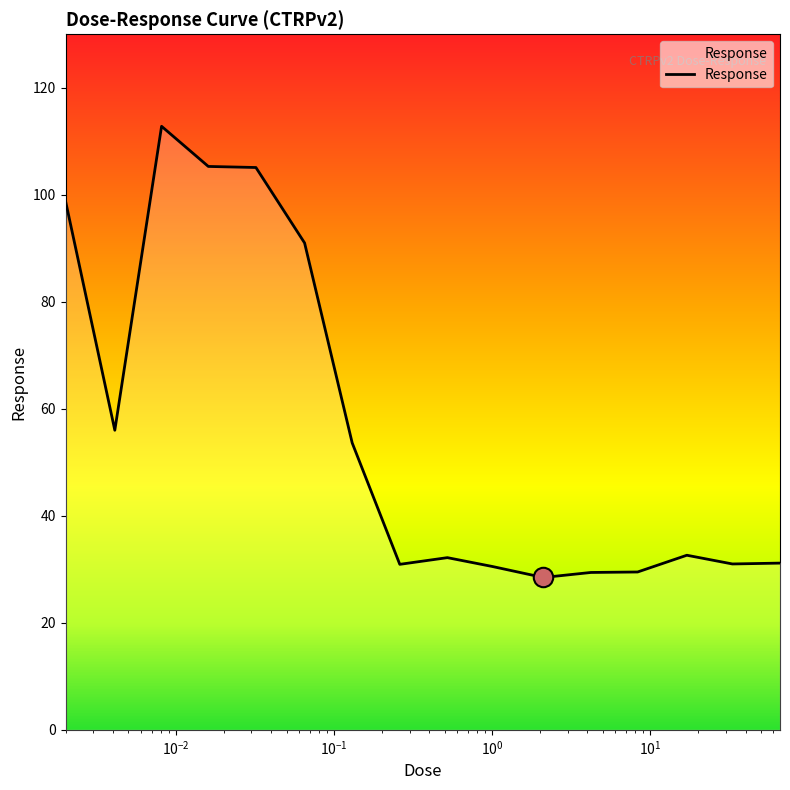

What is the greatest value displayed?

112.8